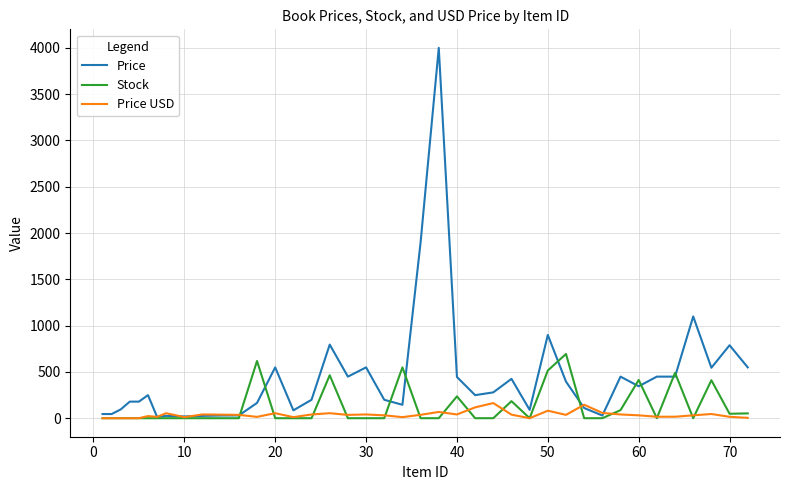

Which series has the largest range (max minus min)?

Price